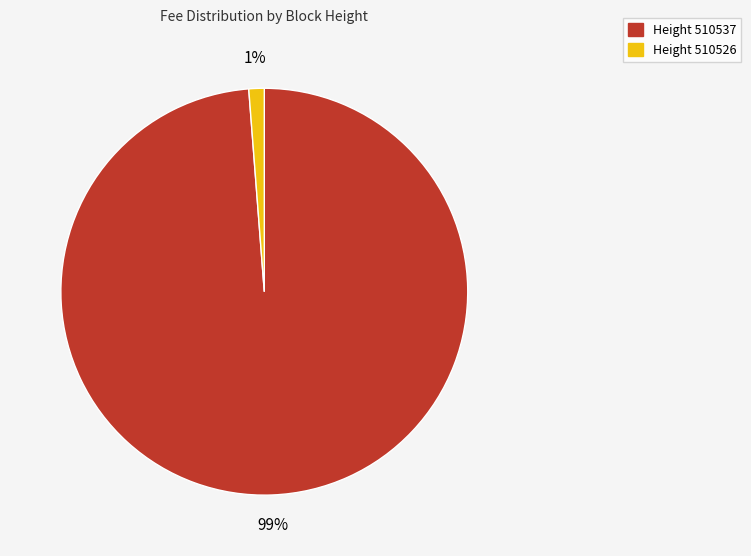

Is there any slice that represents more than half of the pie?

Yes